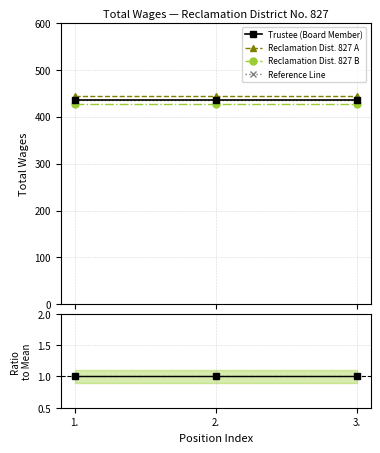

The value of Reclamation Dist. 827 B at 1. is 746.3. True or false?

False